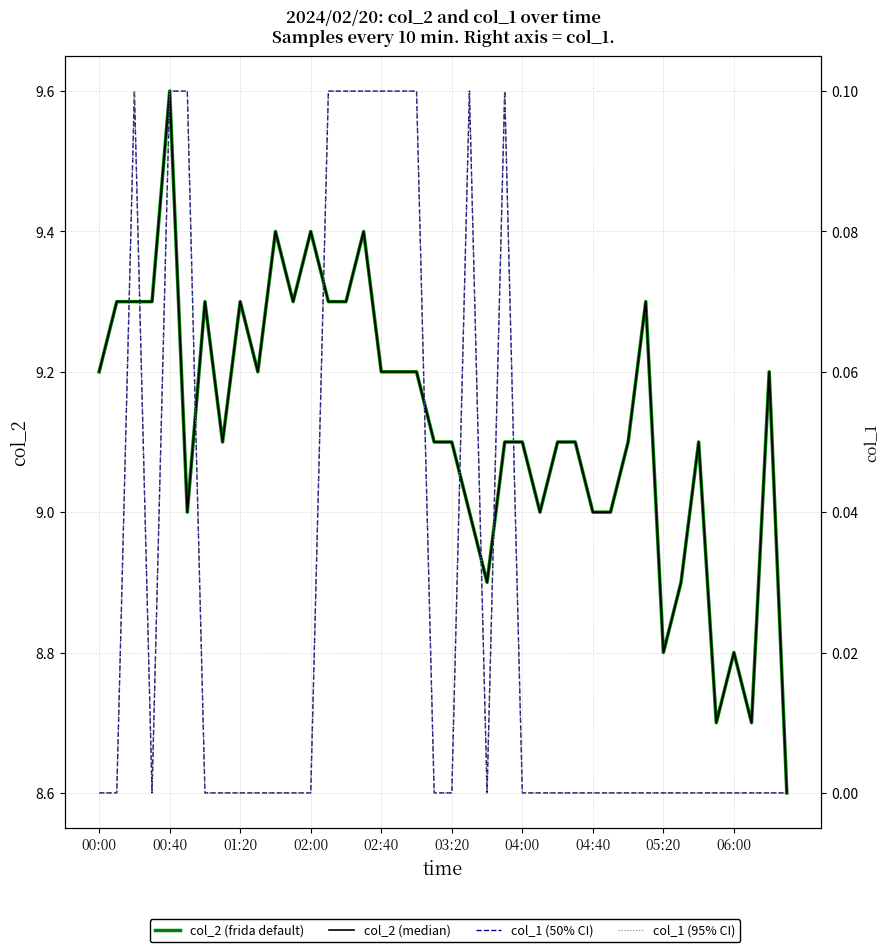

What is the total value across all series at 02:00?

18.6